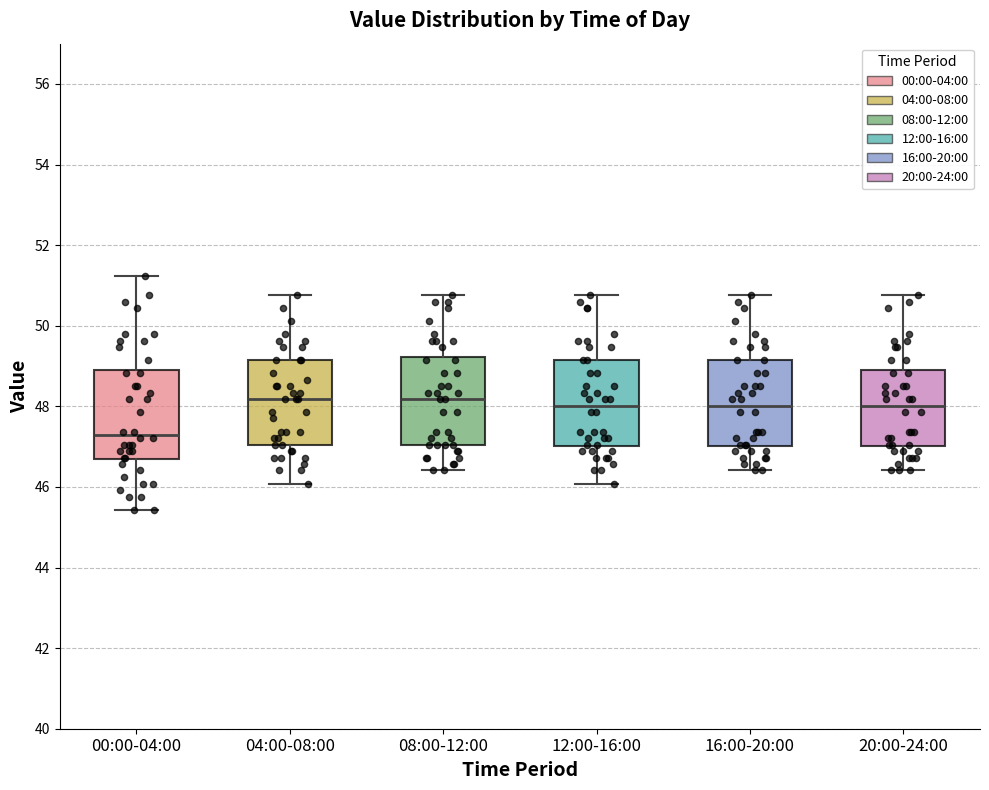

Reading left to right, transcribe this box plot: for each box, give where its median line is, the range the box spans, and where its two whiskers end, as read against the y-axis. The values are not printed on the chart, so give them approximately, as read against the axis.

00:00-04:00: median 47.2, box 46.6 to 49.0, whiskers 45.4 to 51.2
04:00-08:00: median 48.2, box 47.0 to 49.2, whiskers 46.0 to 50.8
08:00-12:00: median 48.2, box 47.0 to 49.2, whiskers 46.4 to 50.8
12:00-16:00: median 48.0, box 47.0 to 49.2, whiskers 46.0 to 50.8
16:00-20:00: median 48.0, box 47.0 to 49.2, whiskers 46.4 to 50.8
20:00-24:00: median 48.0, box 47.0 to 49.0, whiskers 46.4 to 50.8